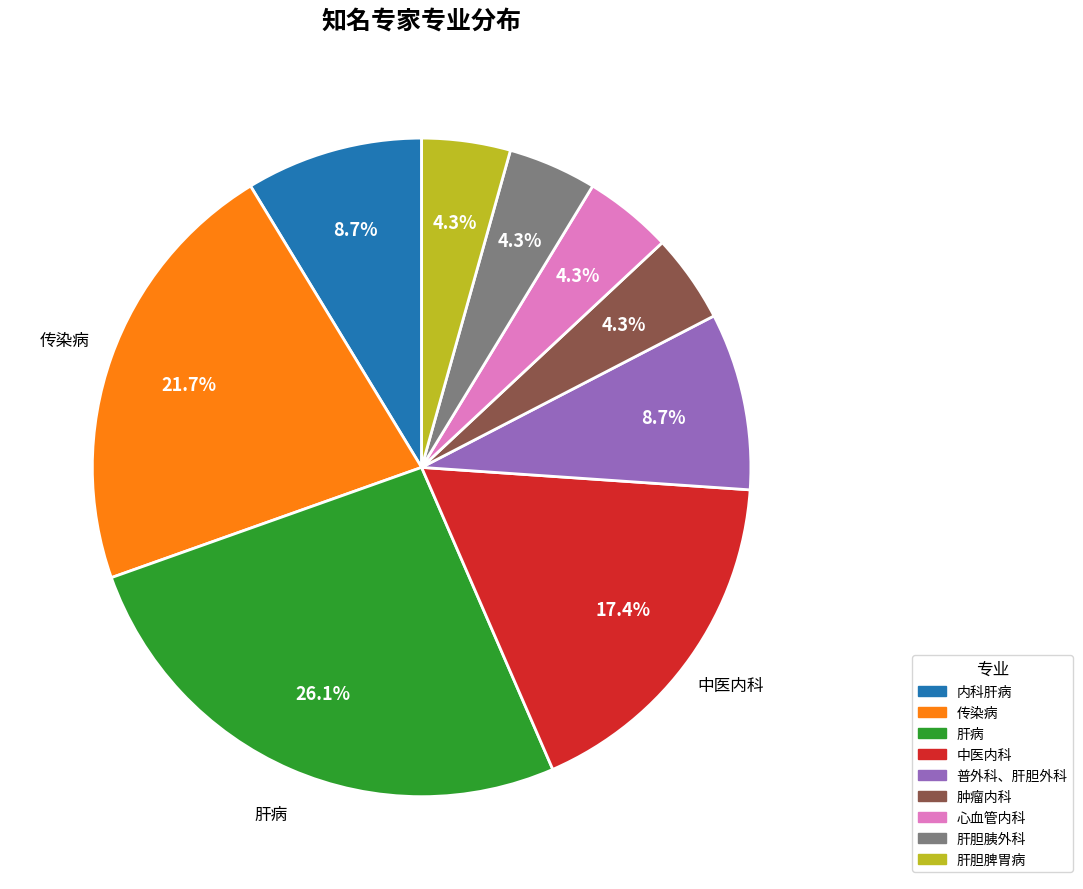

To the nearest percent, what is the difference between the 中医内科 and 肝胆脾胃病 slice percentages?

13%